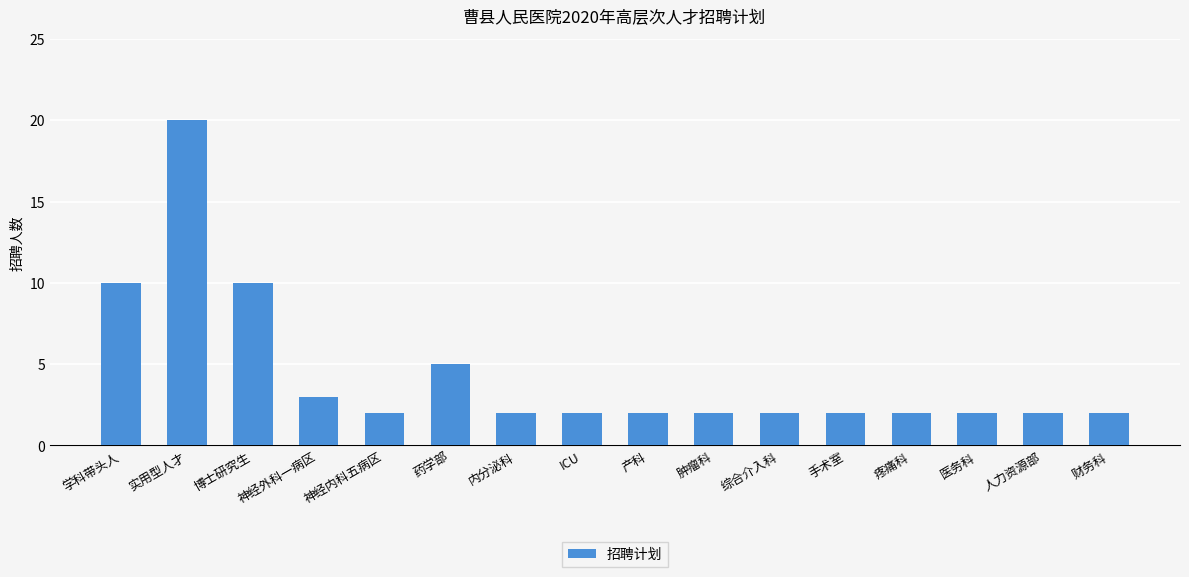

Does the chart contain stacked bars?

No